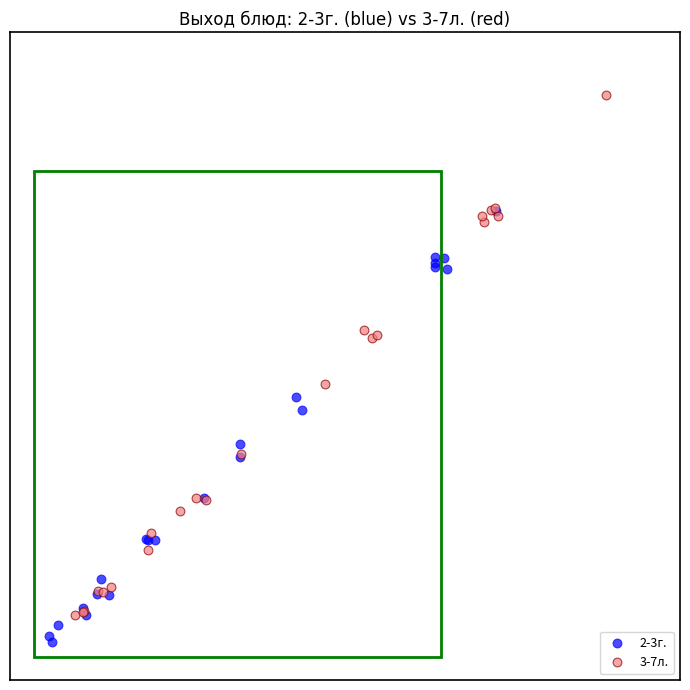

What are all the series names shown in the legend?

2-3г., 3-7л.